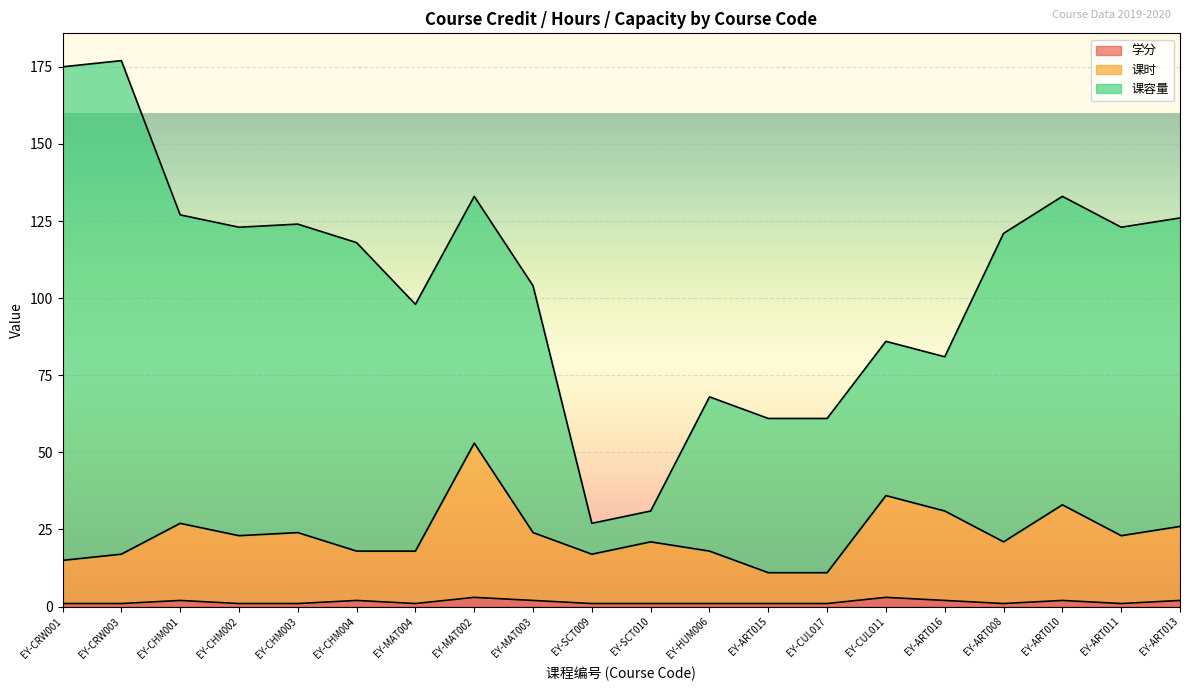

What value does the 课时 series have at EY-ART011, to the nearest 5?

25